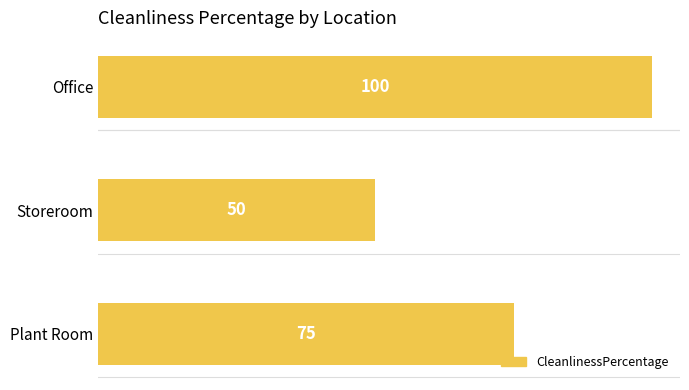

How many values are between 50 and 100?

3